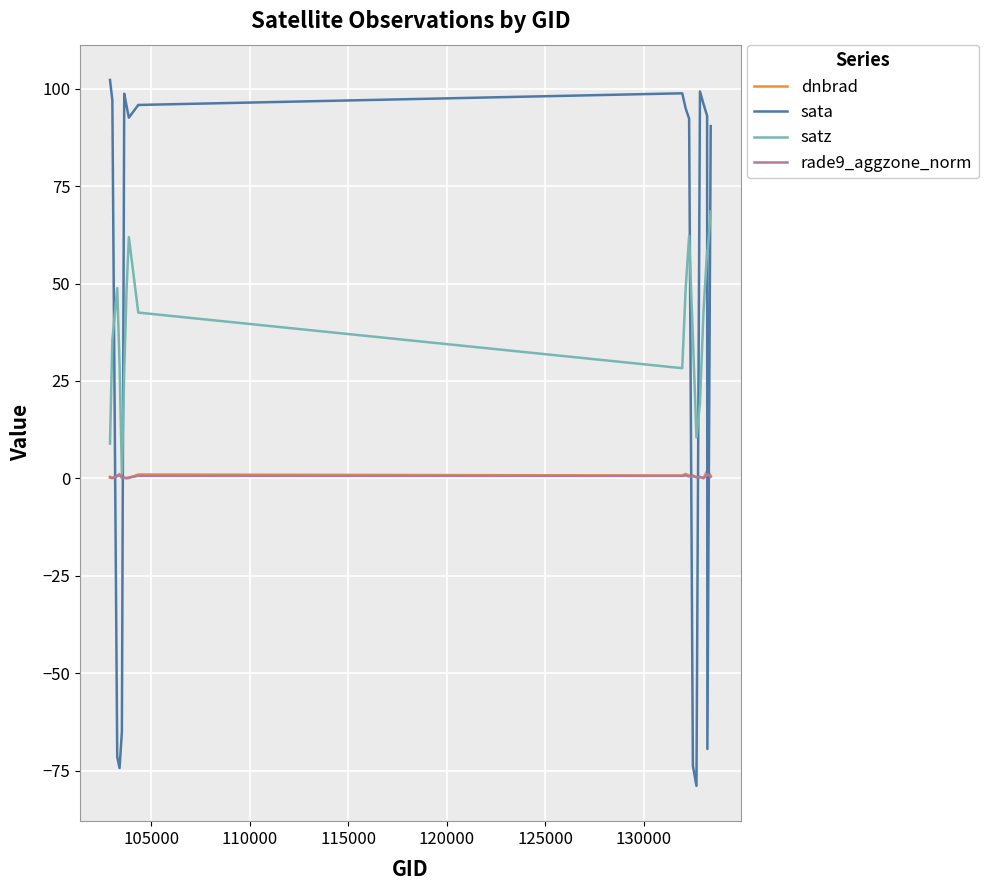

Which series has the widest spread of values?

sata